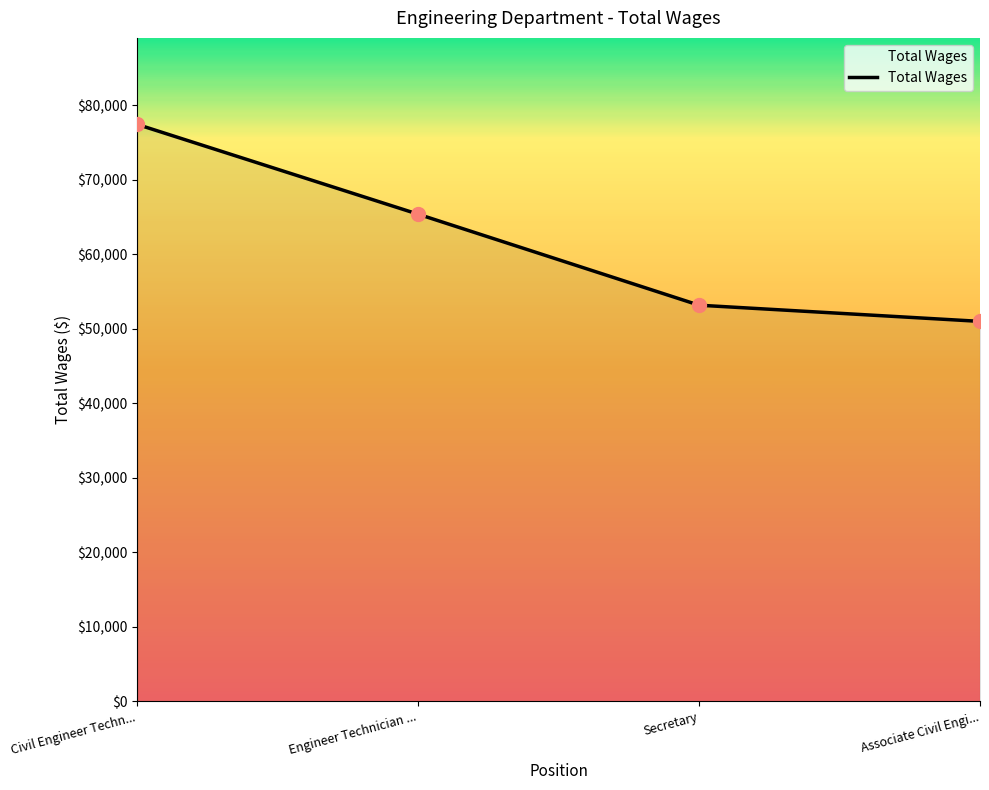

Which has a higher value, Secretary or Engineer Technician ...?

Engineer Technician ...